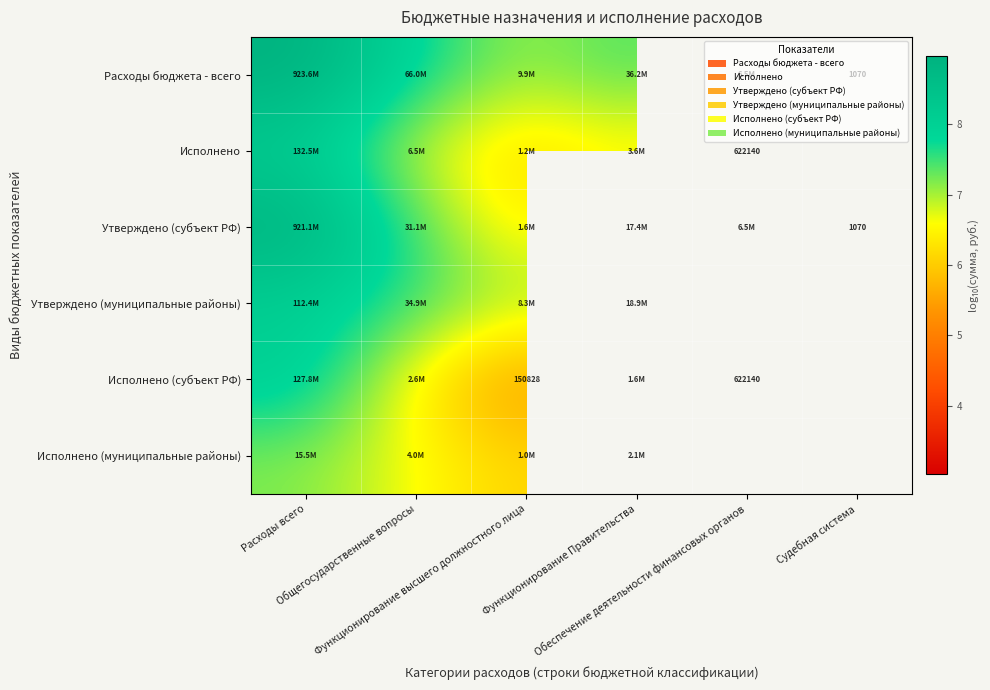

What is the minimum value shown in the chart?

3.0